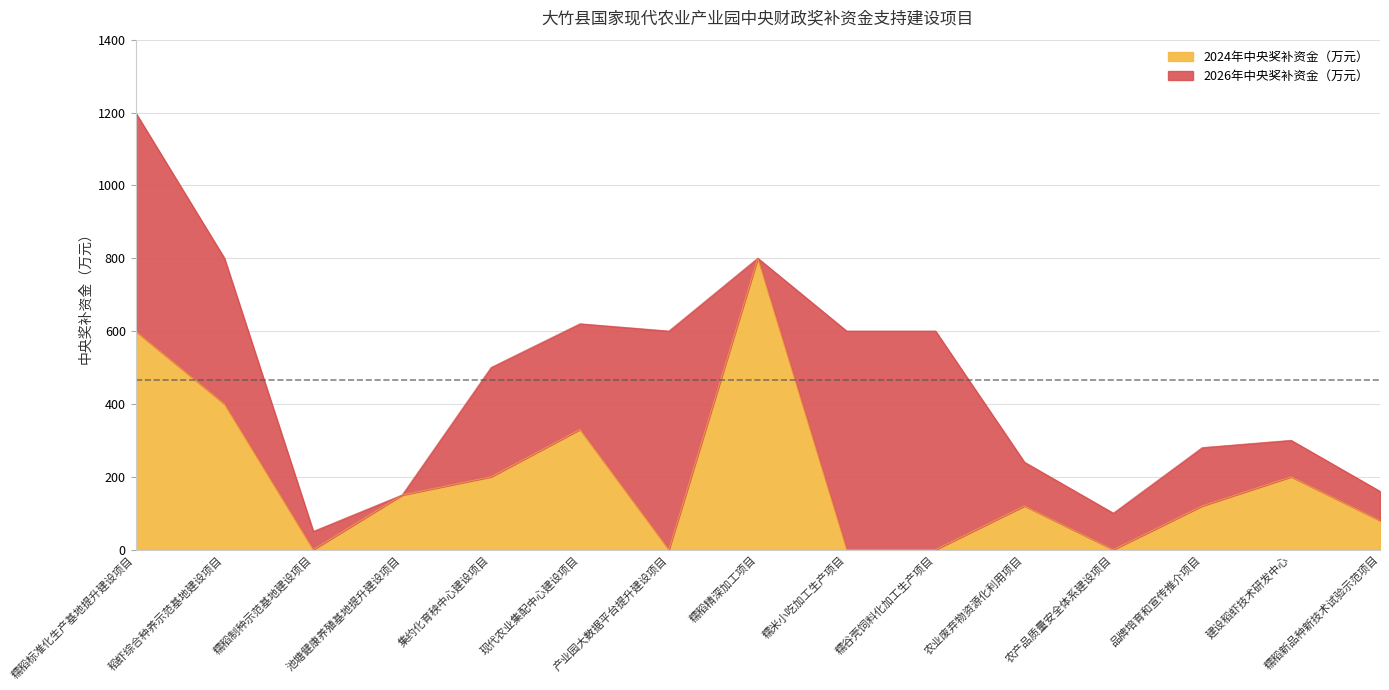

How many lines are shown in the chart?

1